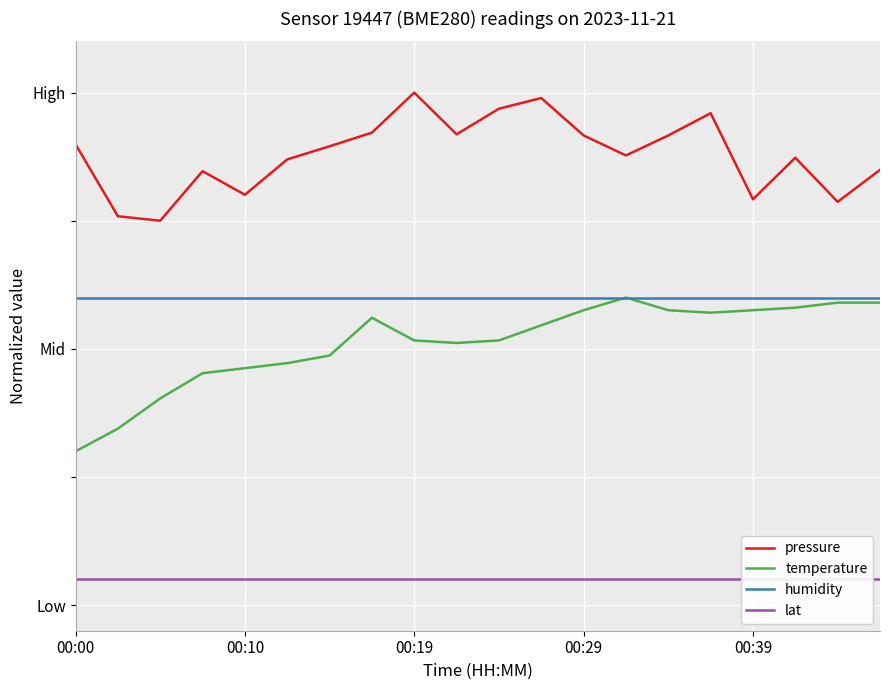

Which series changed the most between 6 and 12?

temperature